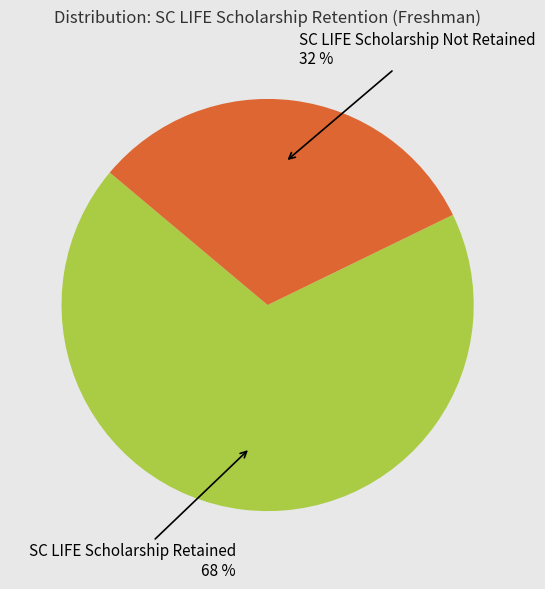

Does any single category account for the majority?

Yes